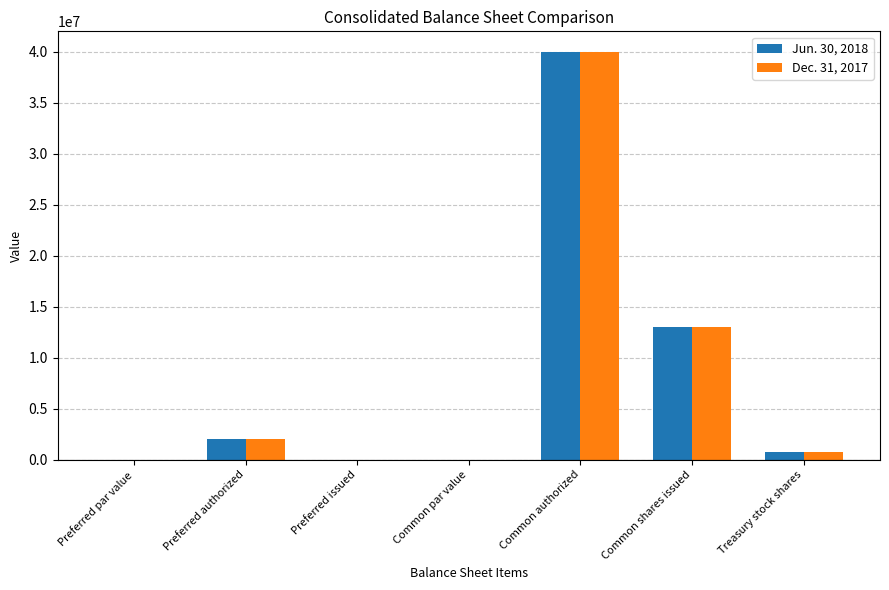

What is the approximate value of Dec. 31, 2017 at Common par value?

0.5